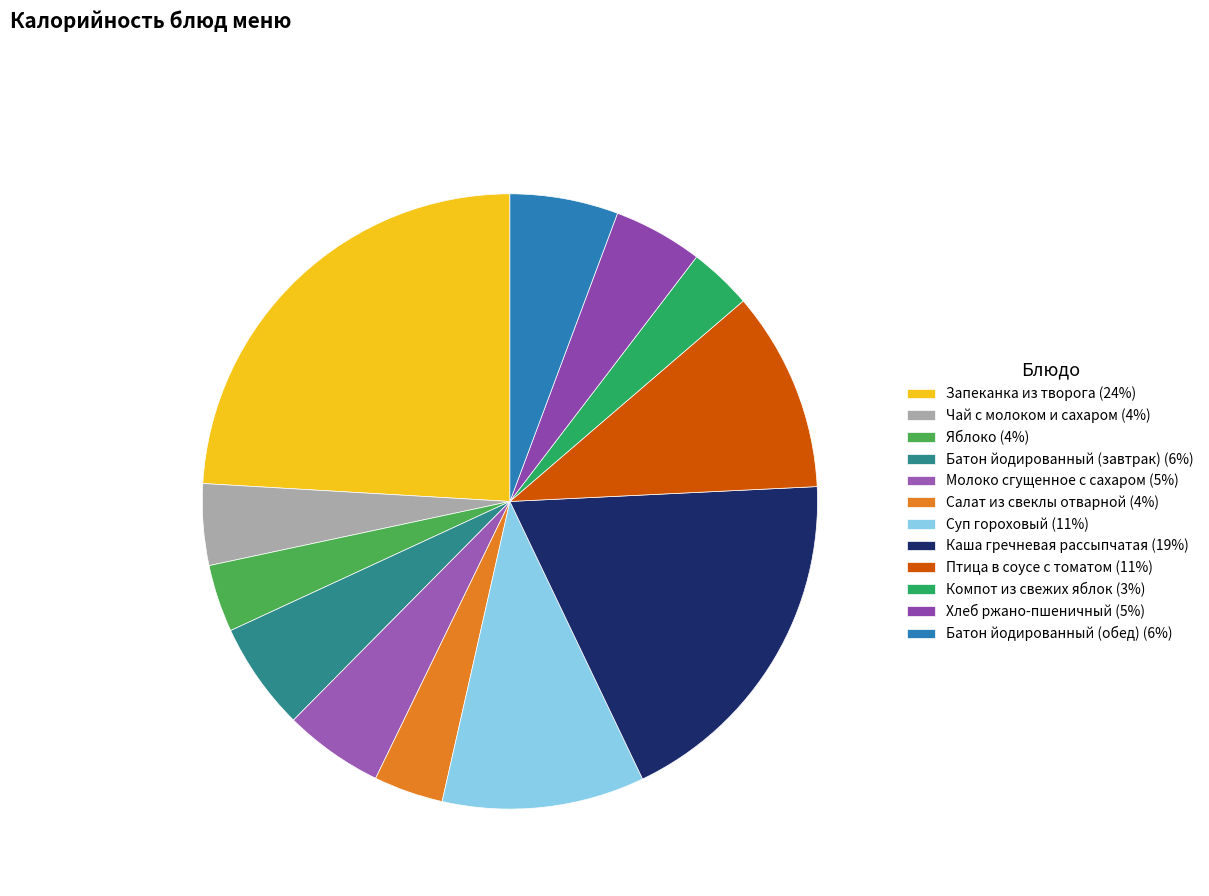

Is Суп гороховый the majority of the pie?

No